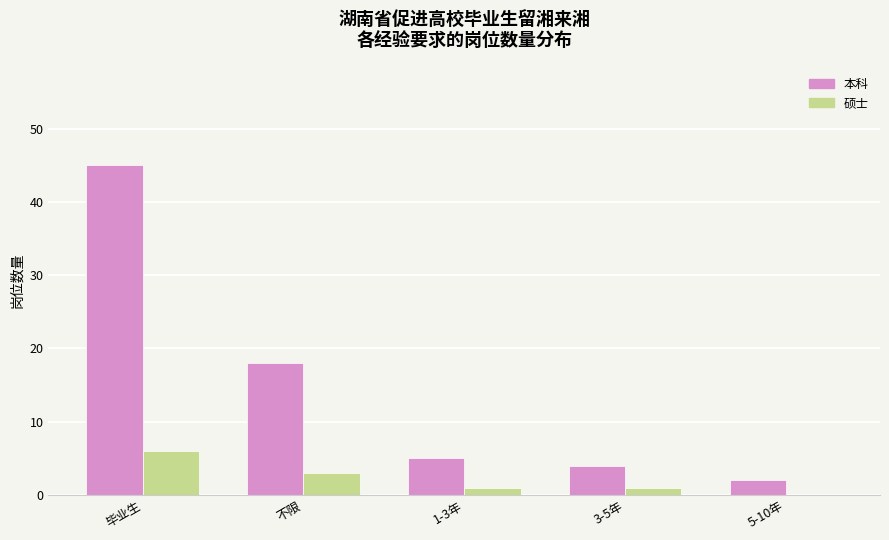

At which category is the sum across all series the highest?

毕业生